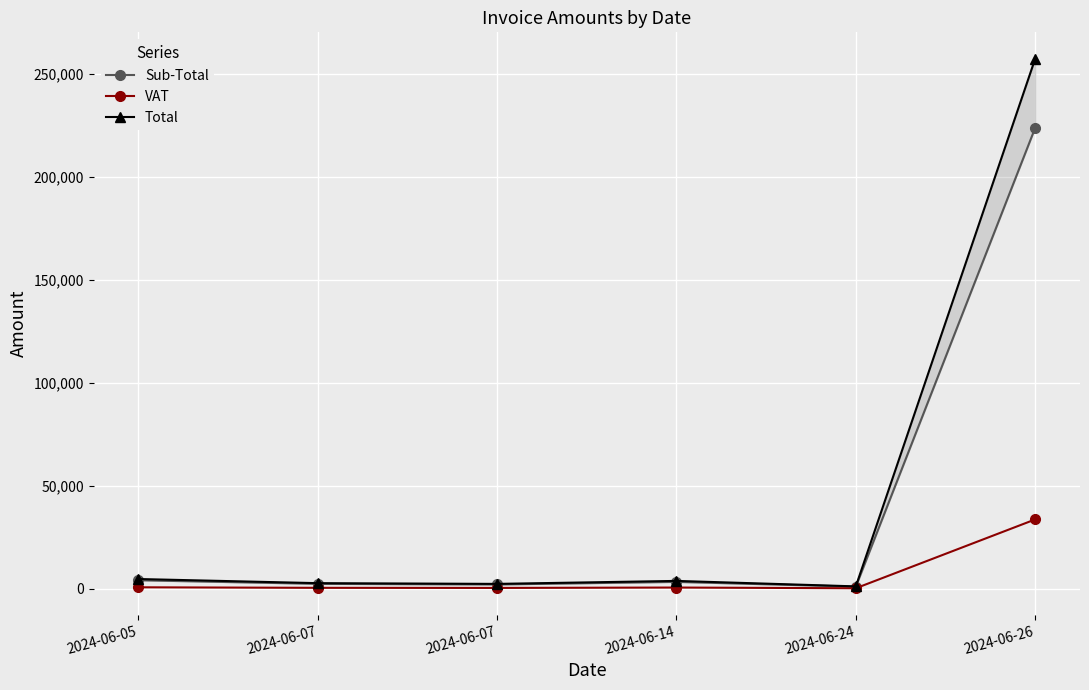

Count the number of categories in the chart.

6